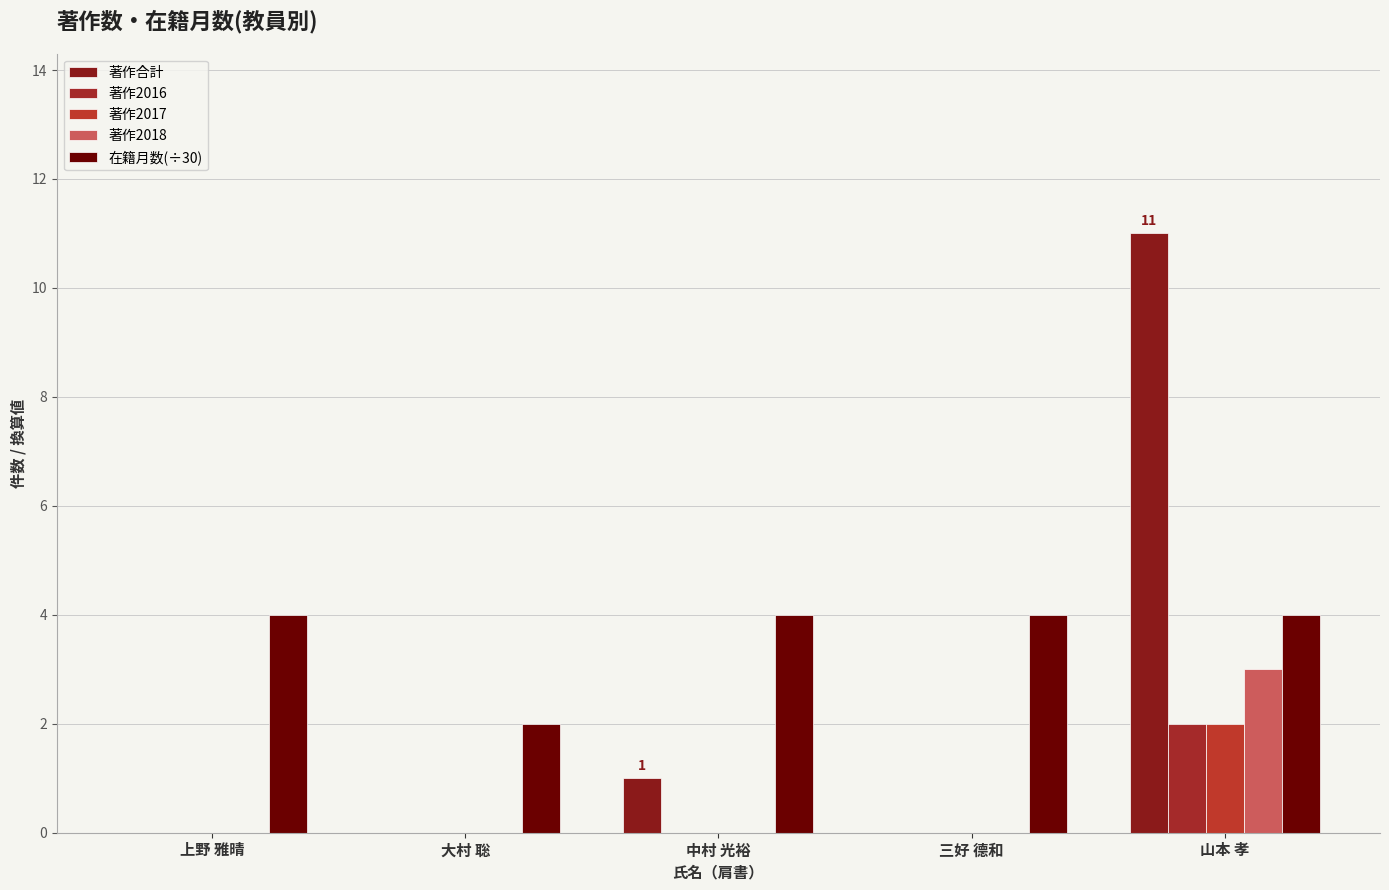

What are all the series names shown in the legend?

著作合計, 著作2016, 著作2017, 著作2018, 在籍月数(÷30)